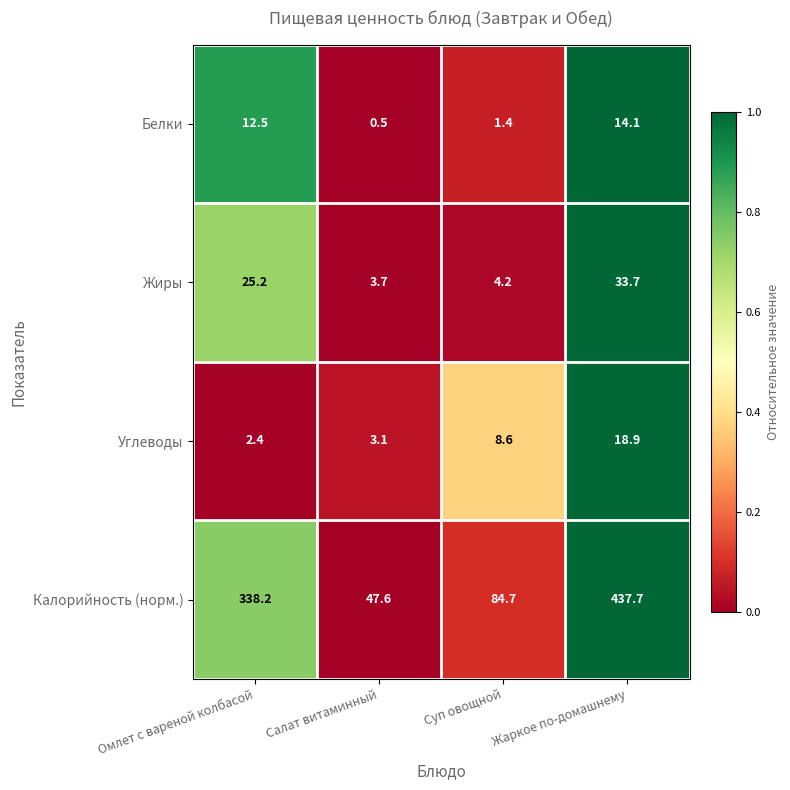

What is the total value across all series at Жаркое по-домашнему?

504.4